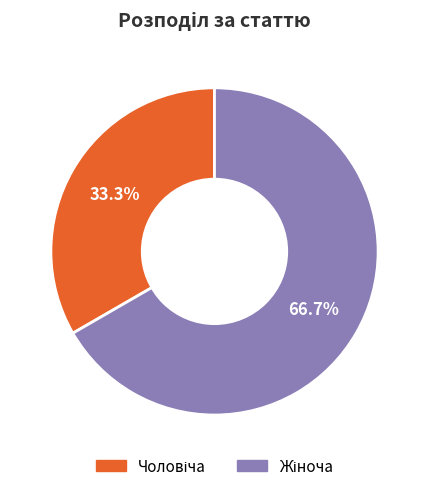

How many segments does this pie chart have?

2